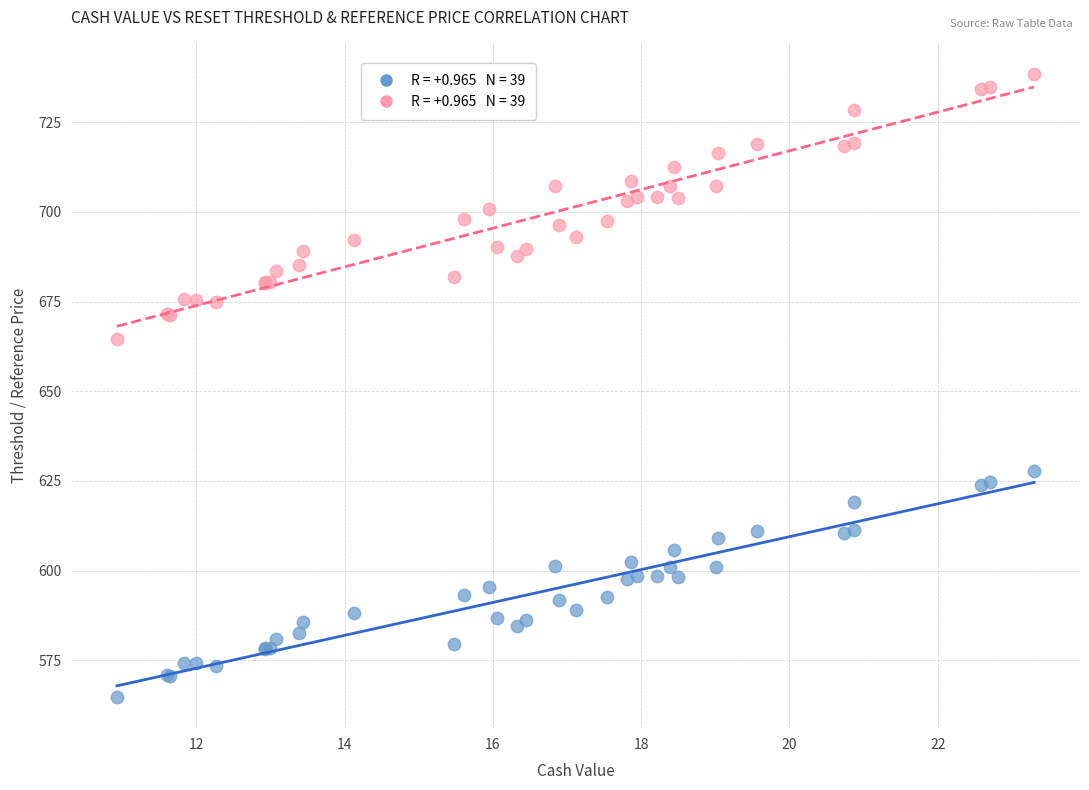

Across all series, what Y value is closest to 651?

664.5